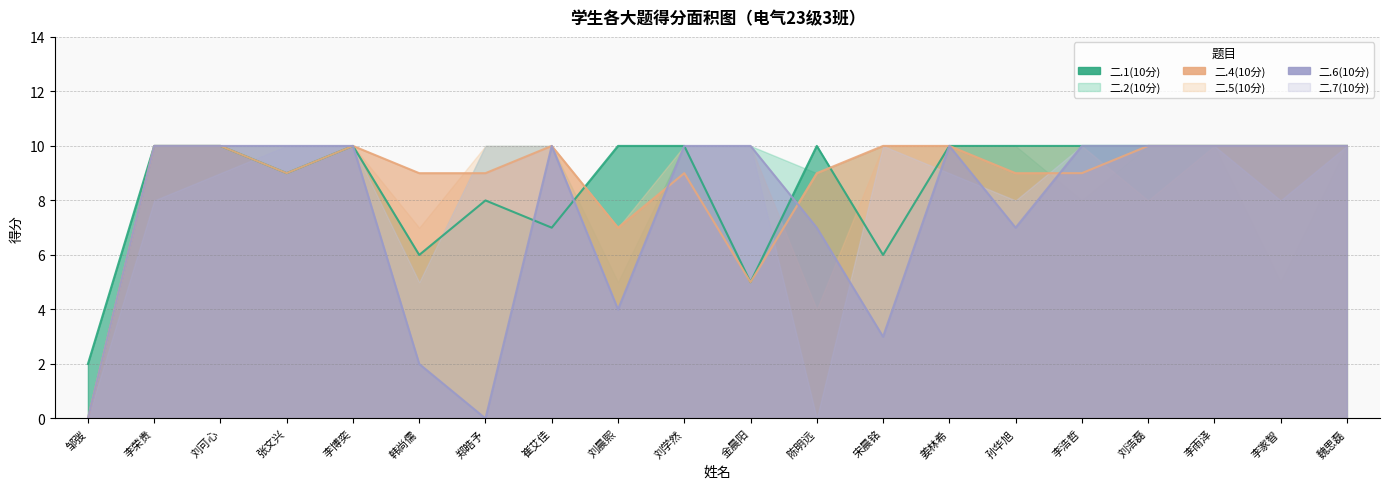

Between 宋晨铭 and 李荣贵, which is larger?

李荣贵